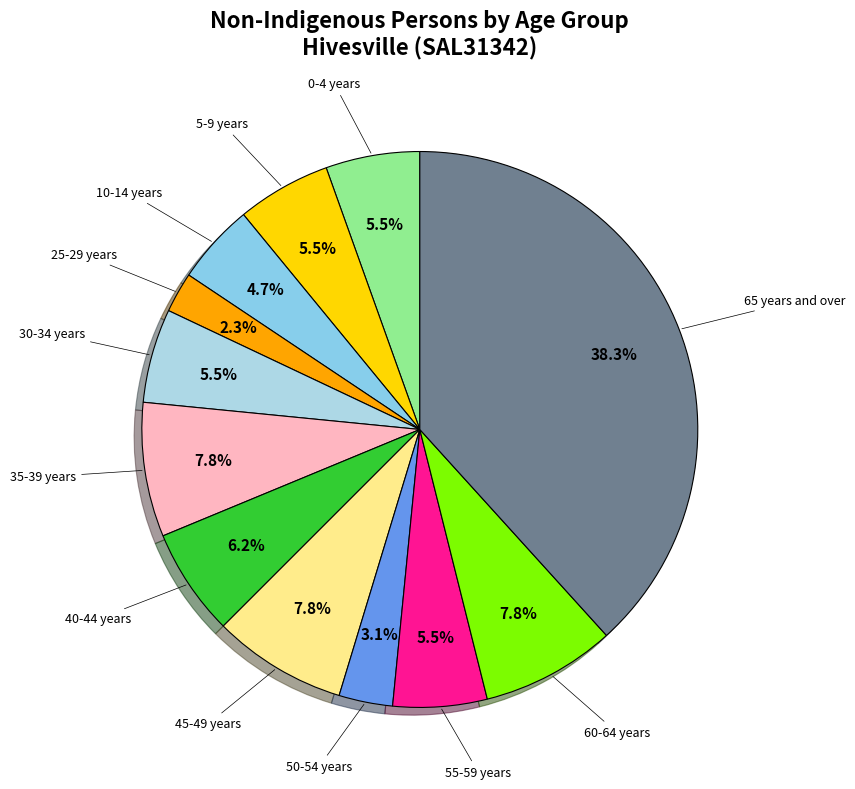

Is there a majority slice in this chart?

No